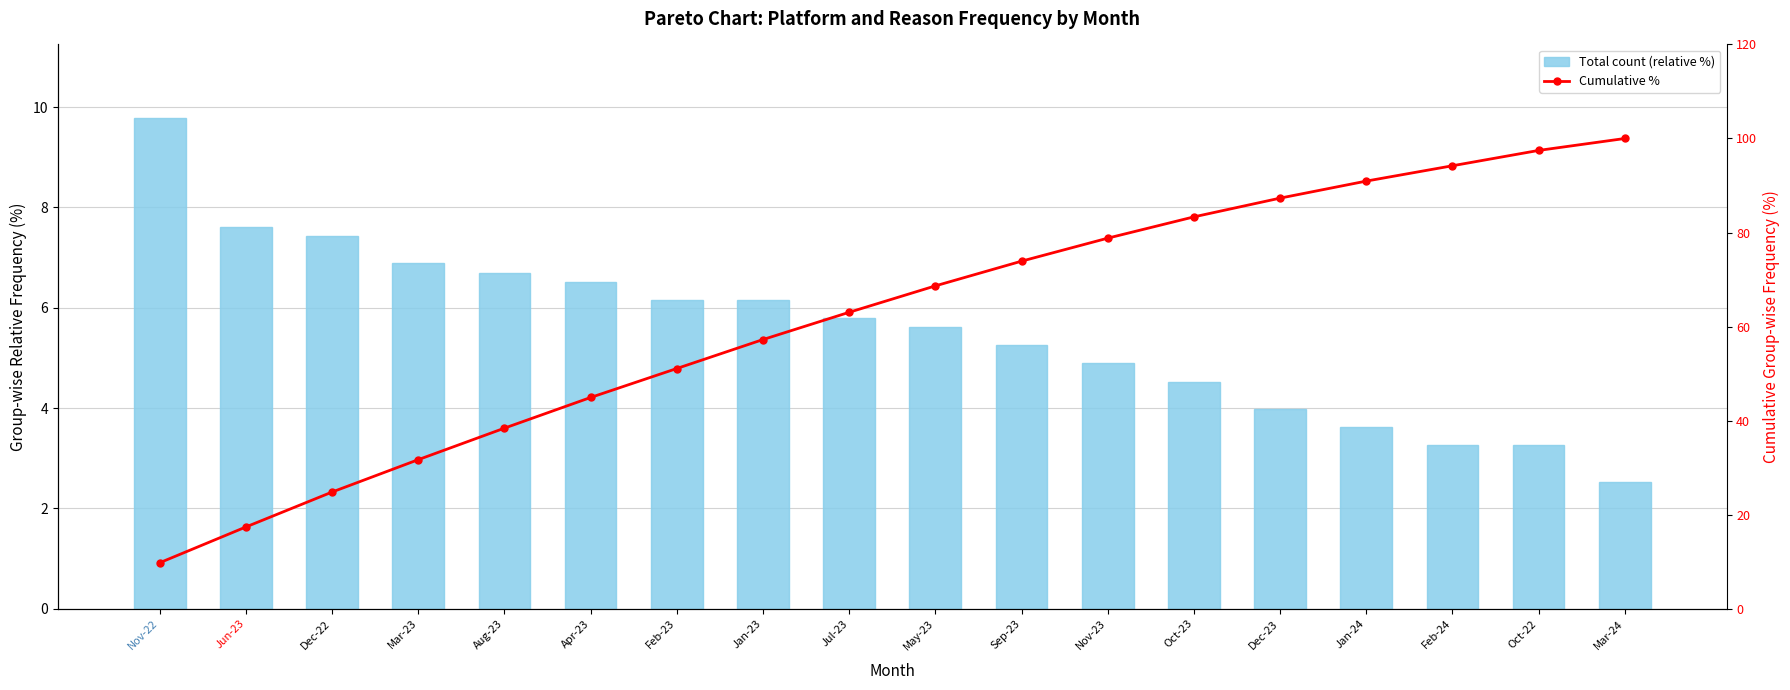

How many distinct data groups are displayed?

2